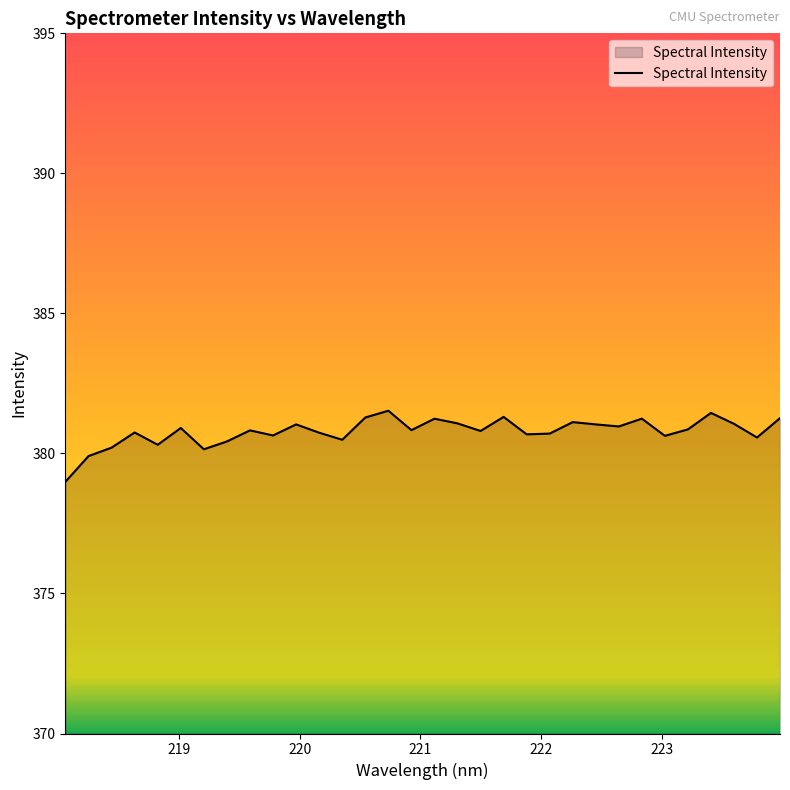

What is the maximum value shown in the chart?

381.5